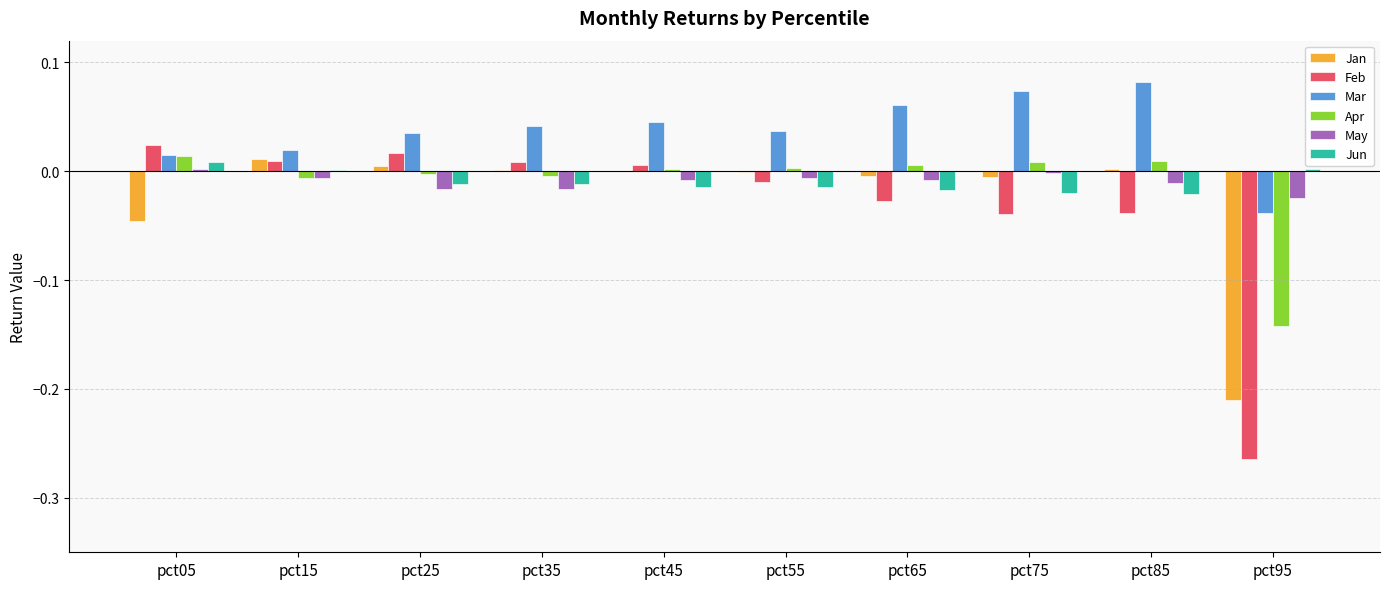

True or false: May has a value of -0.0 at pct25.

True